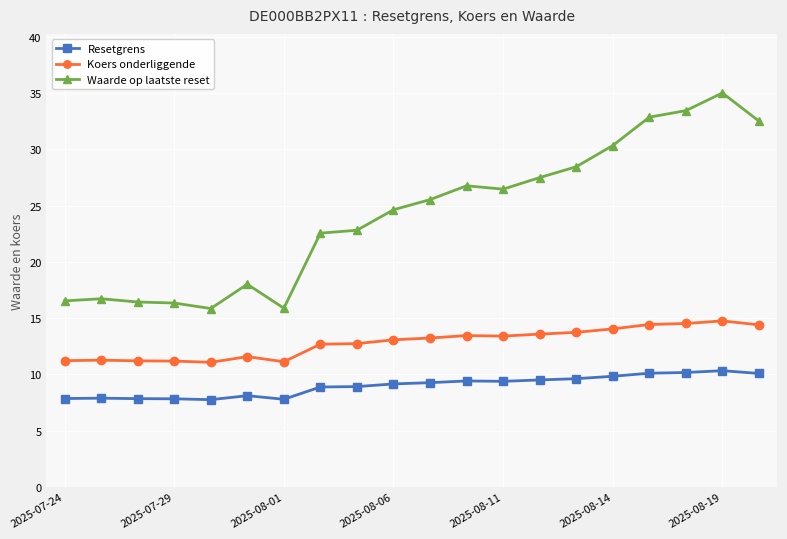

What is the value of the Koers onderliggende point at the 1st from the left?

11.2